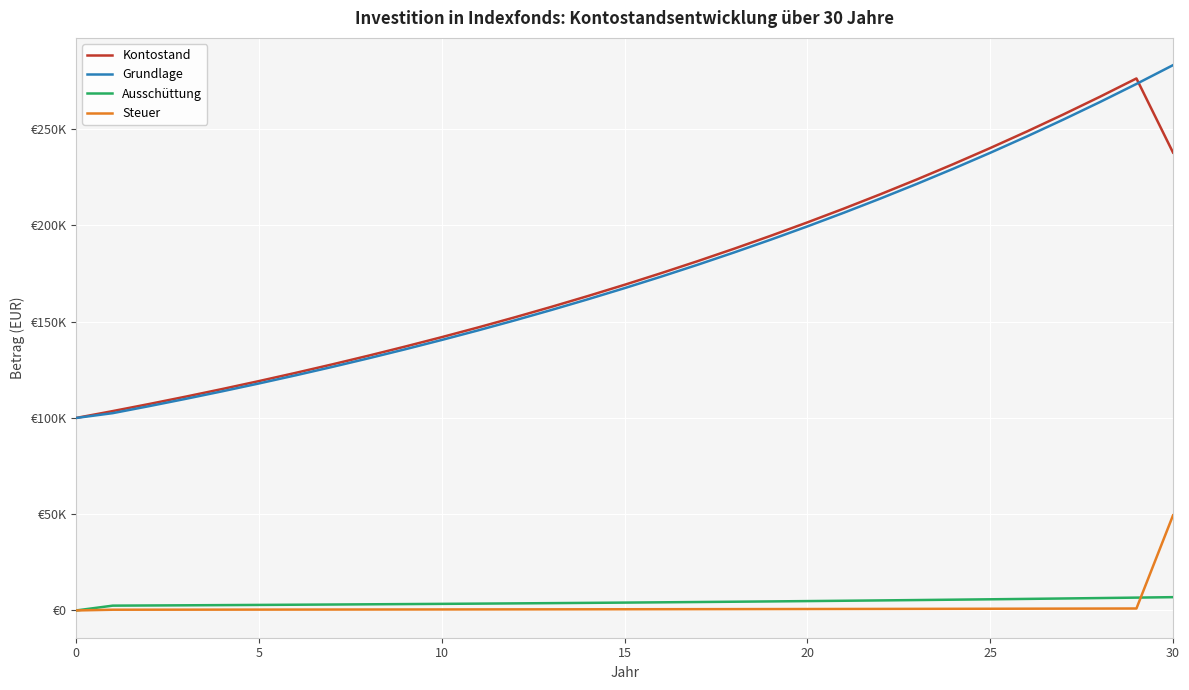

Does the chart have visible grid lines?

Yes